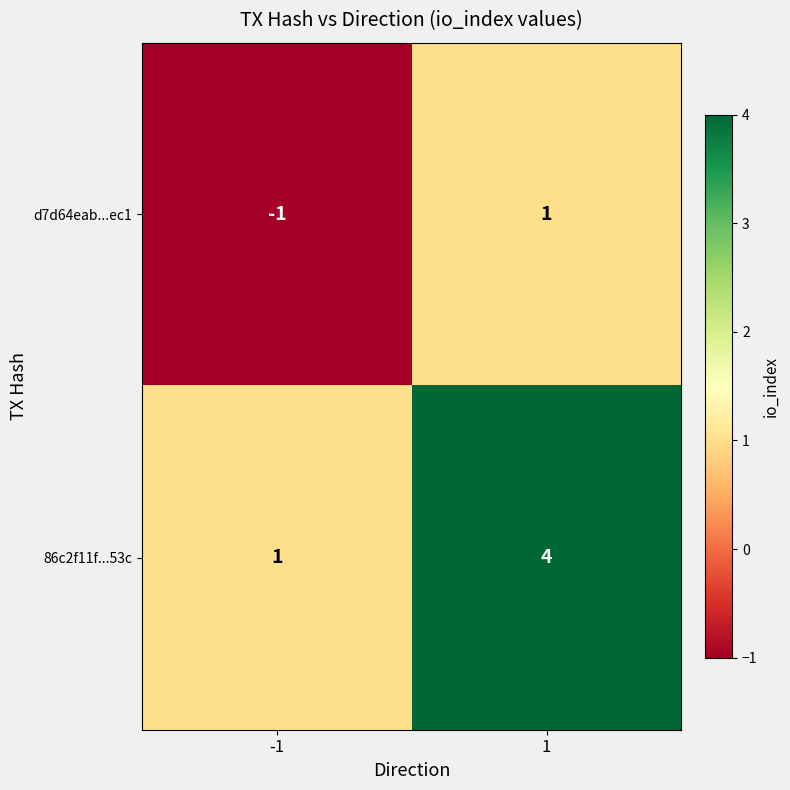

True or false: 86c2f11f...53c has a value of 4 at 1.

True